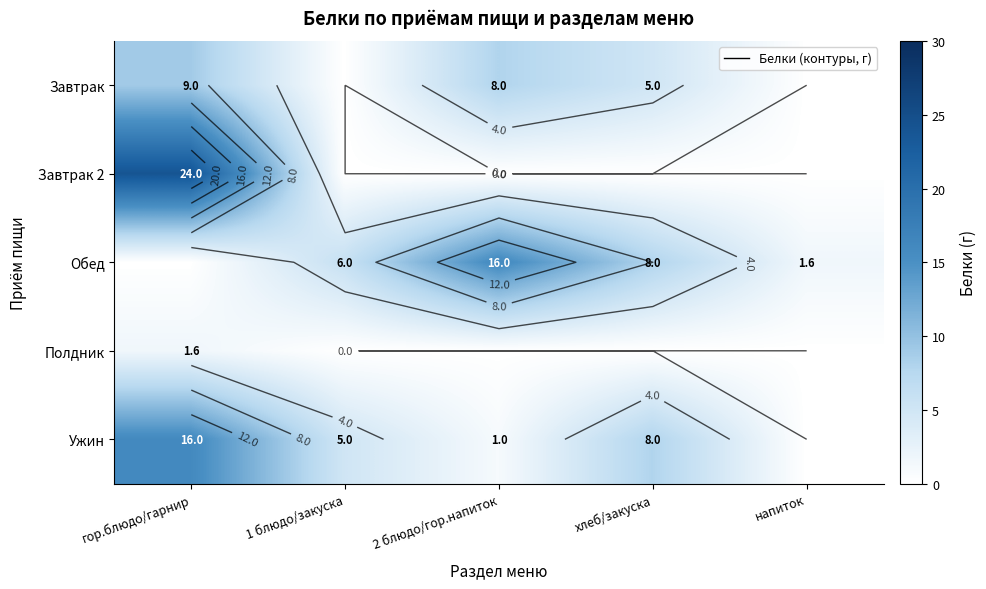

At which category is the sum across all series the highest?

гор.блюдо/гарнир